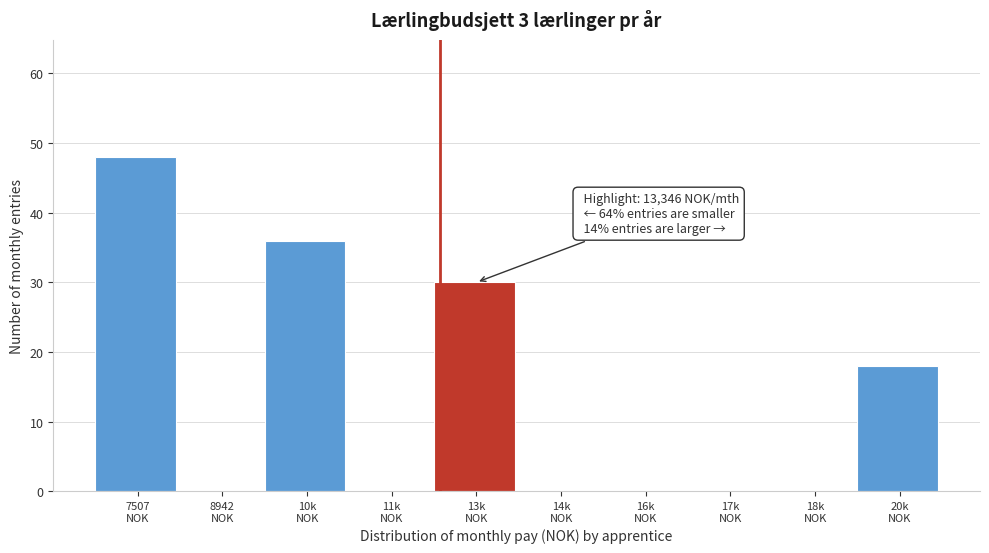

What is the greatest value displayed?

48